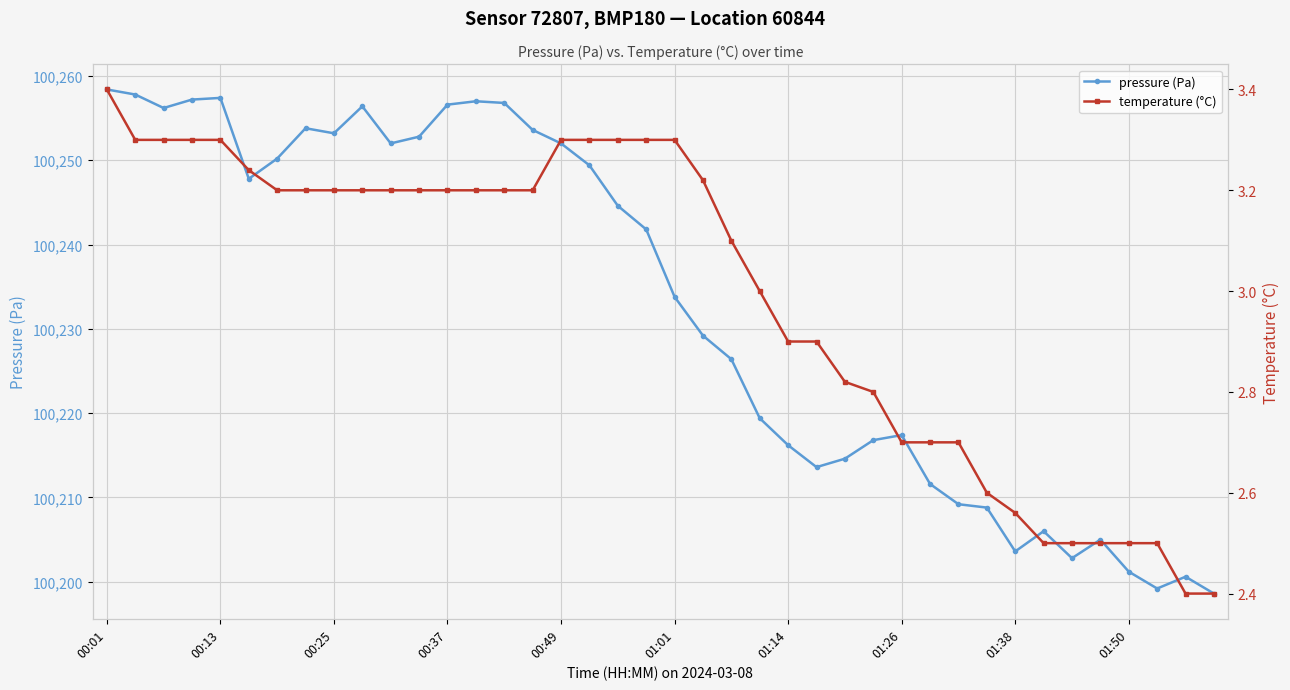

Reading left to right, transcribe all the data shown in this chart.

pressure (Pa): 100258.4	100257.8	100256.2	100257.2	100257.4	100247.8	100250.2	100253.8	100253.2	100256.4	100252.0	100252.8	100256.6	100257.0	100256.8	100253.6	100252.0	100249.4	100244.6	100241.8	100233.8	100229.2	100226.4	100219.4	100216.2	100213.6	100214.6	100216.8	100217.4	100211.6	100209.2	100208.8	100203.6	100206.0	100202.8	100205.0	100201.2	100199.2	100200.6	100198.6
temperature (°C): 3.4	3.3	3.3	3.3	3.3	3.2	3.2	3.2	3.2	3.2	3.2	3.2	3.2	3.2	3.2	3.2	3.3	3.3	3.3	3.3	3.3	3.2	3.1	3.0	2.9	2.9	2.8	2.8	2.7	2.7	2.7	2.6	2.6	2.5	2.5	2.5	2.5	2.5	2.4	2.4